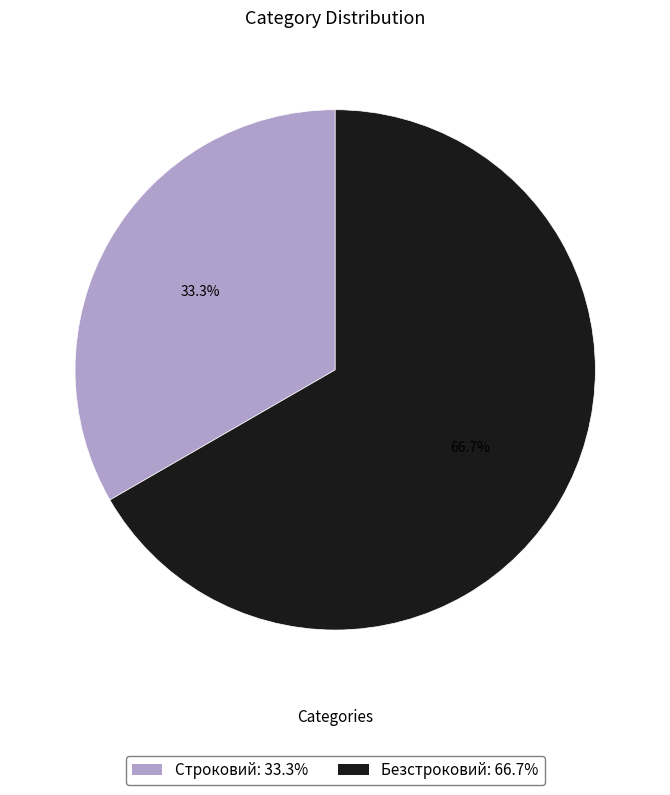

Which category has the smallest portion of the pie?

Строковий